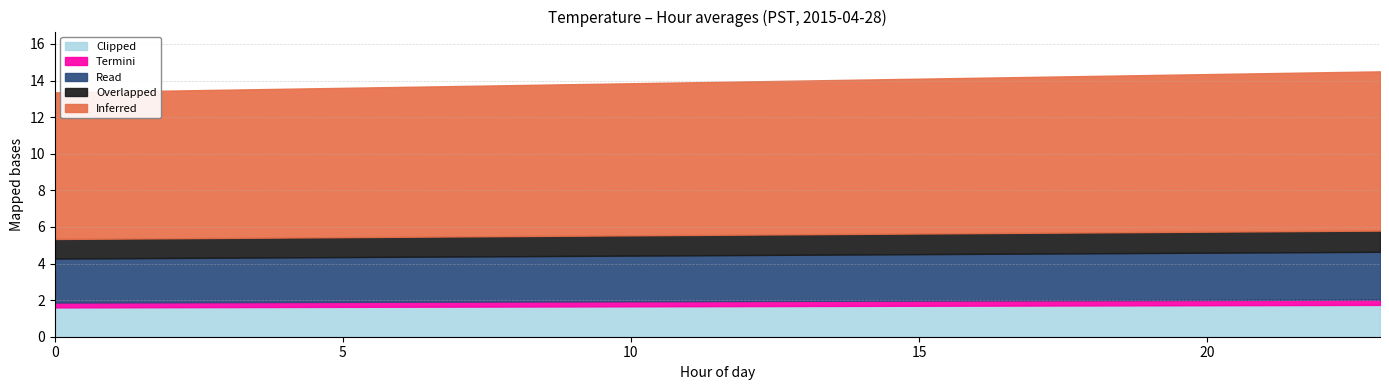

What is the lowest value of the Clipped series?

1.6